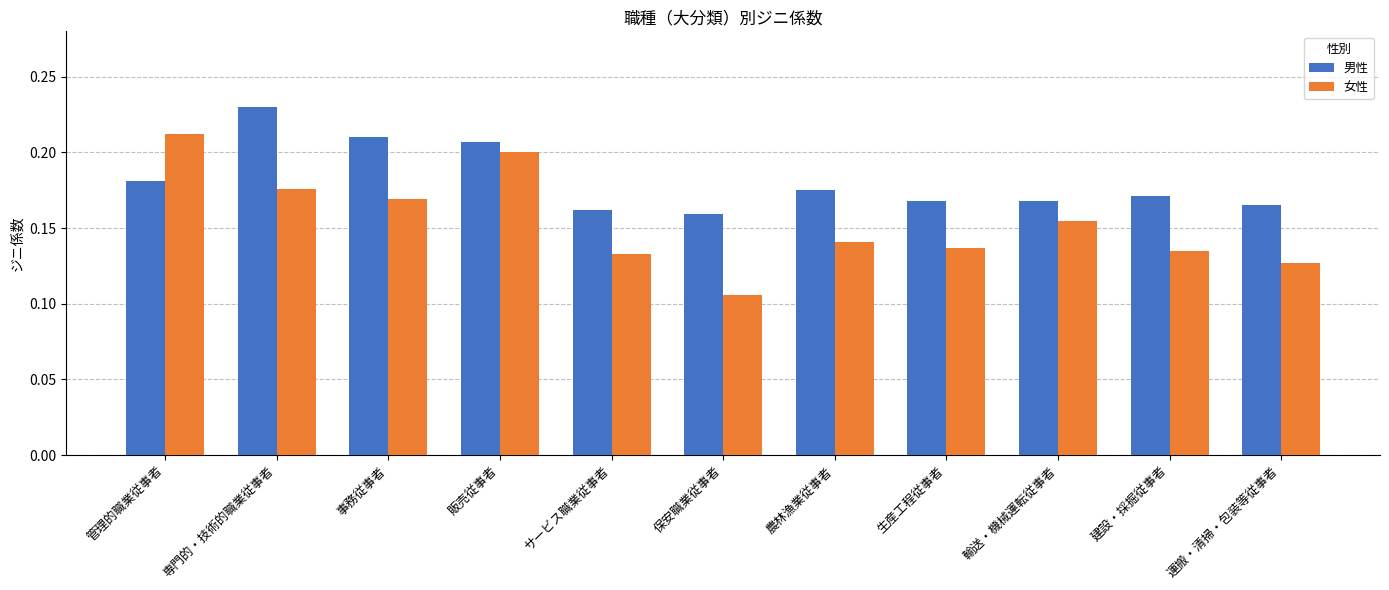

Rank the series by their average value, from highest to lowest.

男性, 女性